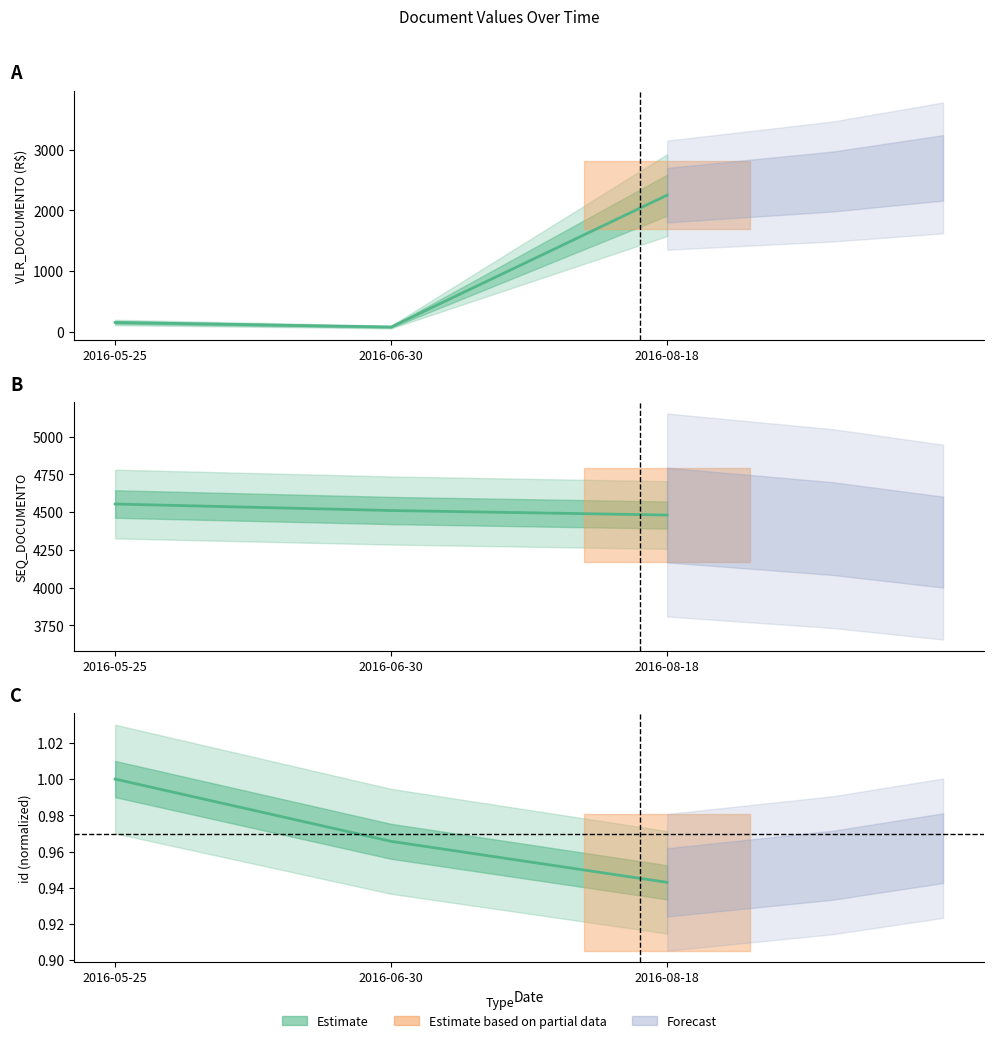

How many data points in SEQ_DOCUMENTO are above 4511?

1